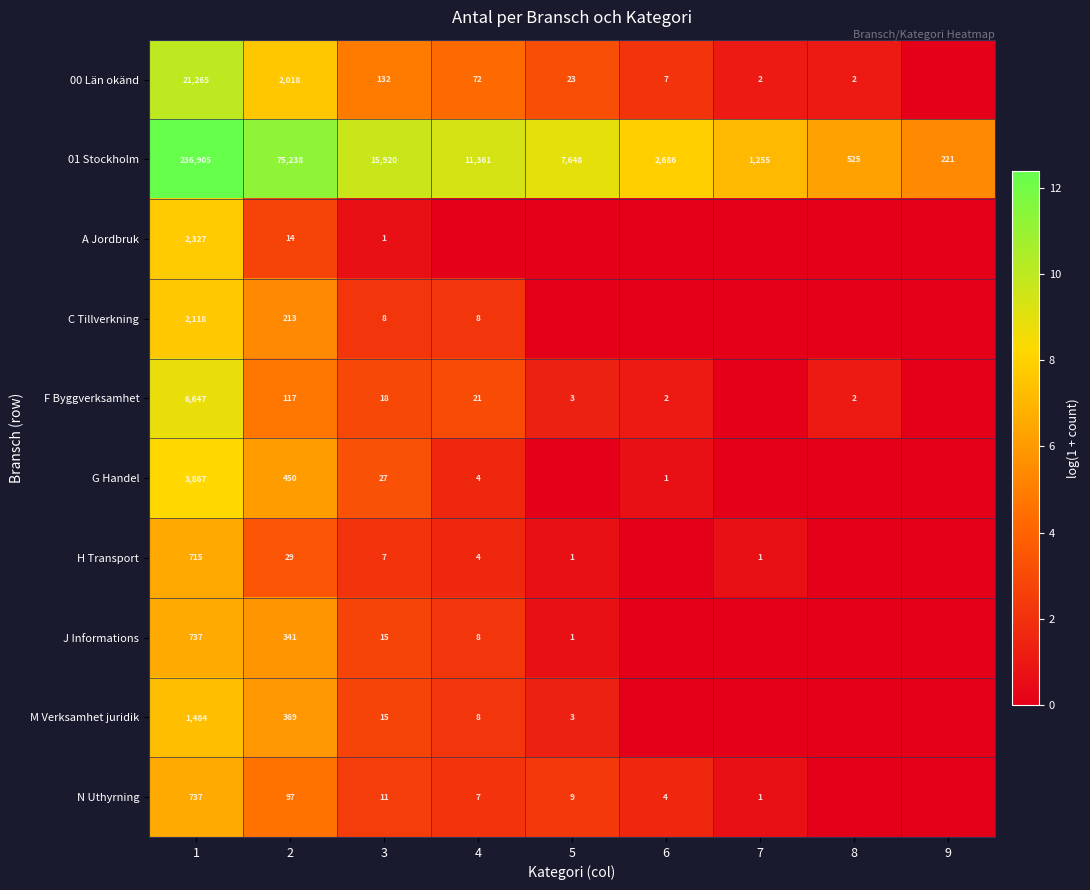

What is the sum of the 01 Stockholm values at 7 and 1?

238160